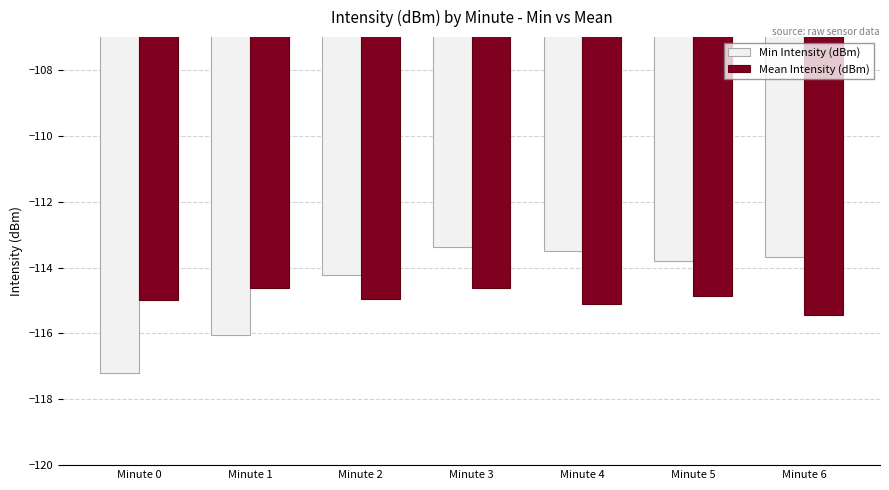

Between Minute 1 and Minute 3, which series saw the biggest shift?

Min Intensity (dBm)